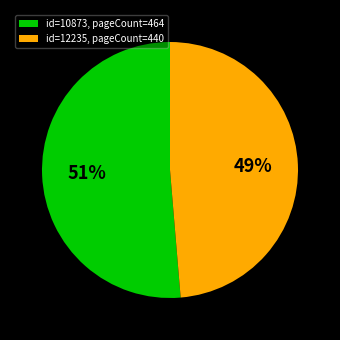

Do id=12235, pageCount=440 and id=10873, pageCount=464 together represent more than half of the pie?

Yes